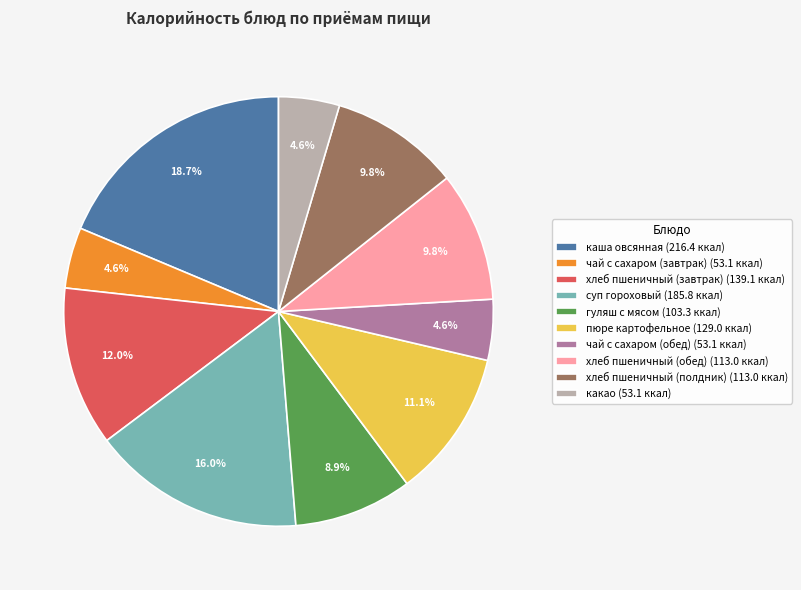

Count the number of slices in the pie.

10